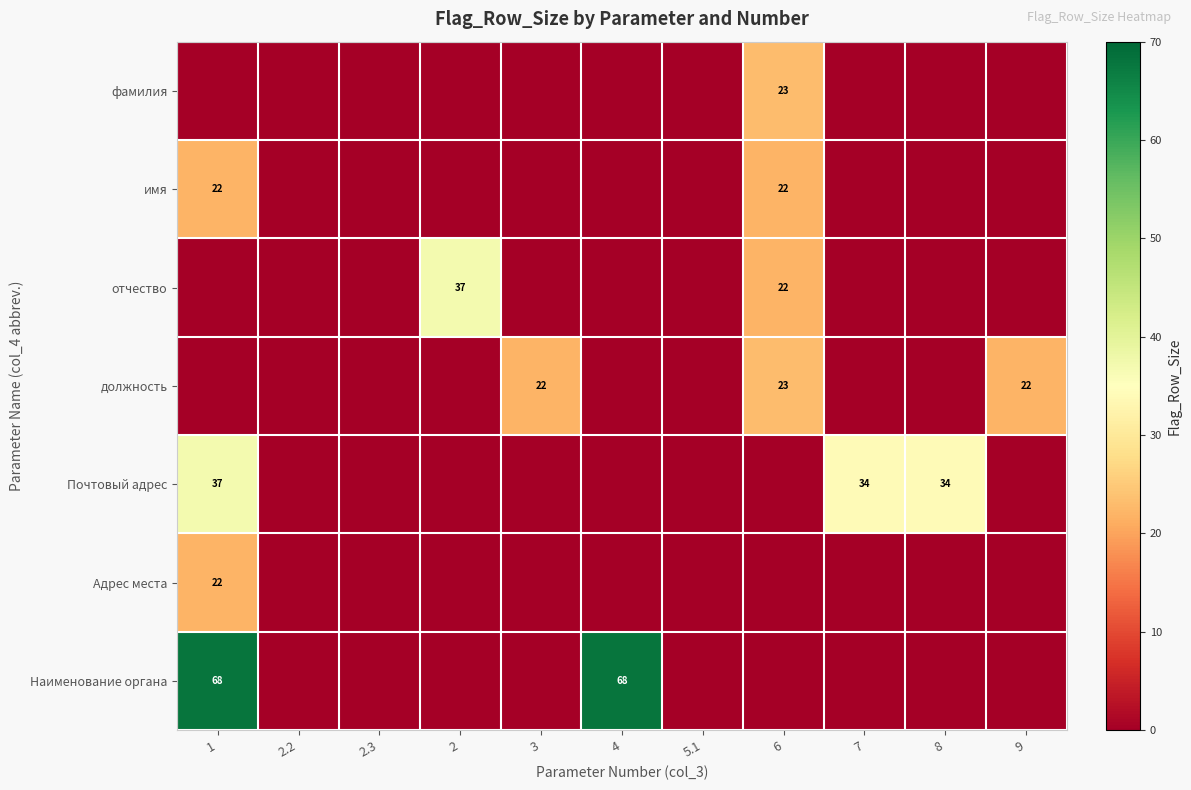

True or false: Почтовый адрес has a value of 54 at 7.

False